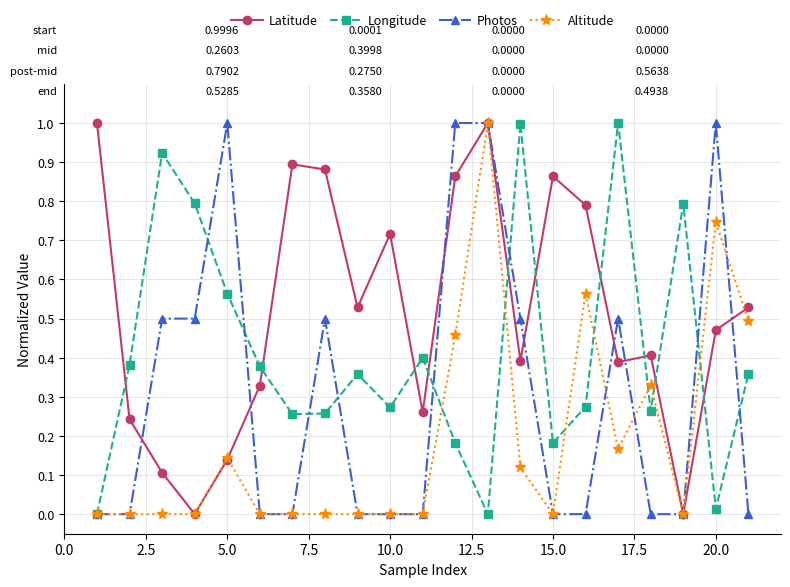

How many distinct data groups are displayed?

4